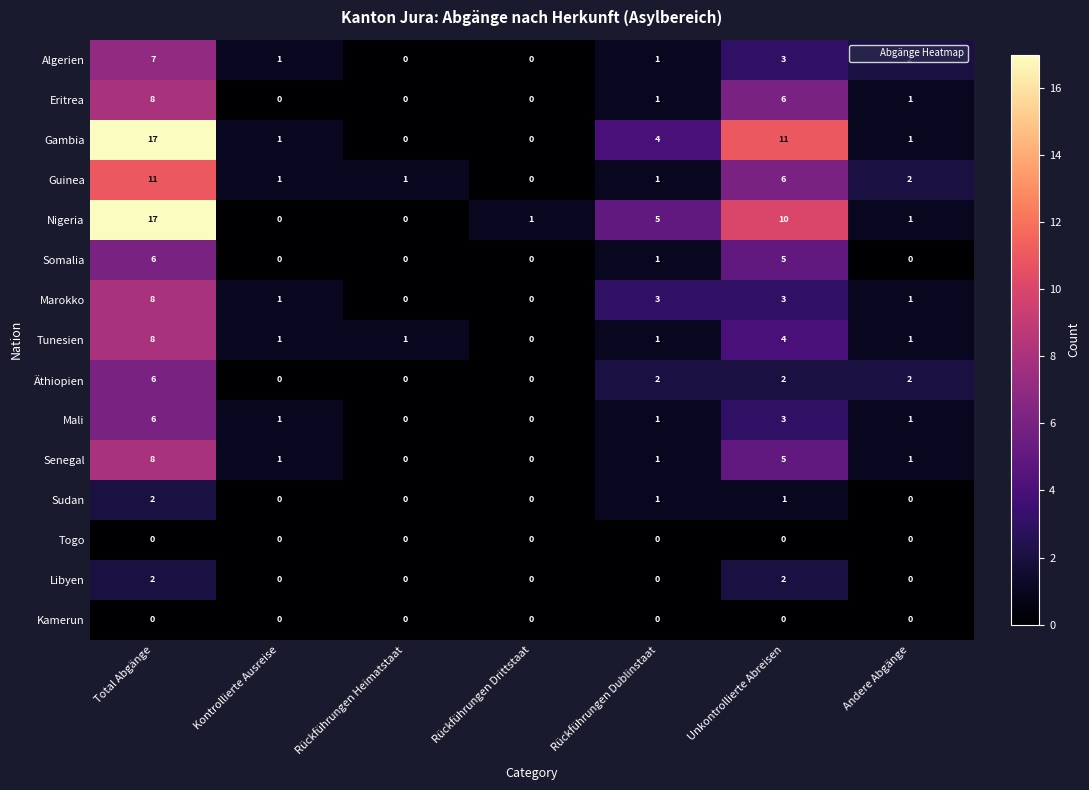

Is it true that Kamerun equals 0 at Andere Abgänge?

True